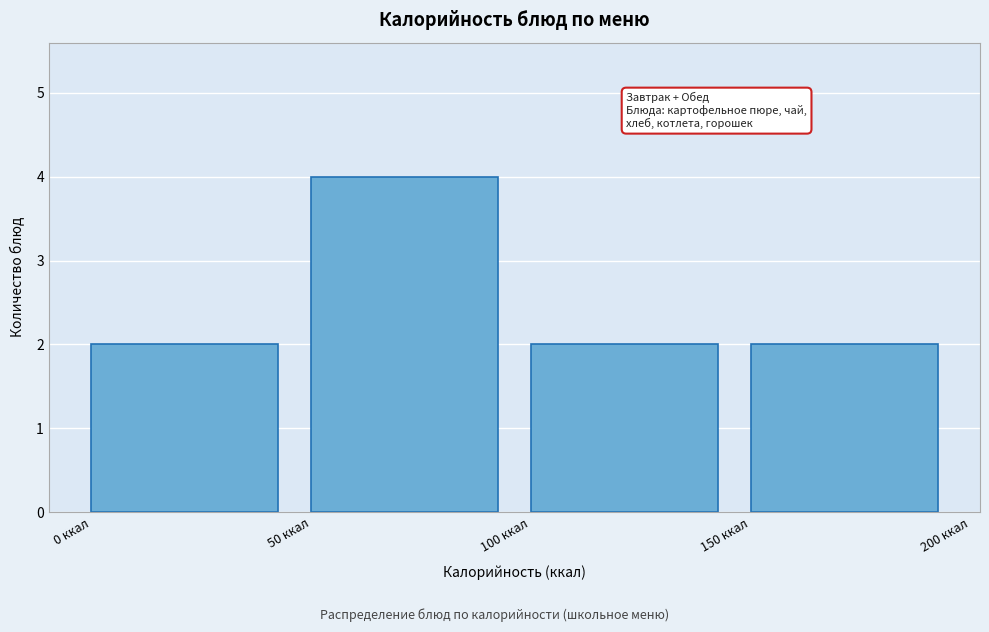

Over which range of the x-axis is the bar tallest?

50 to 100